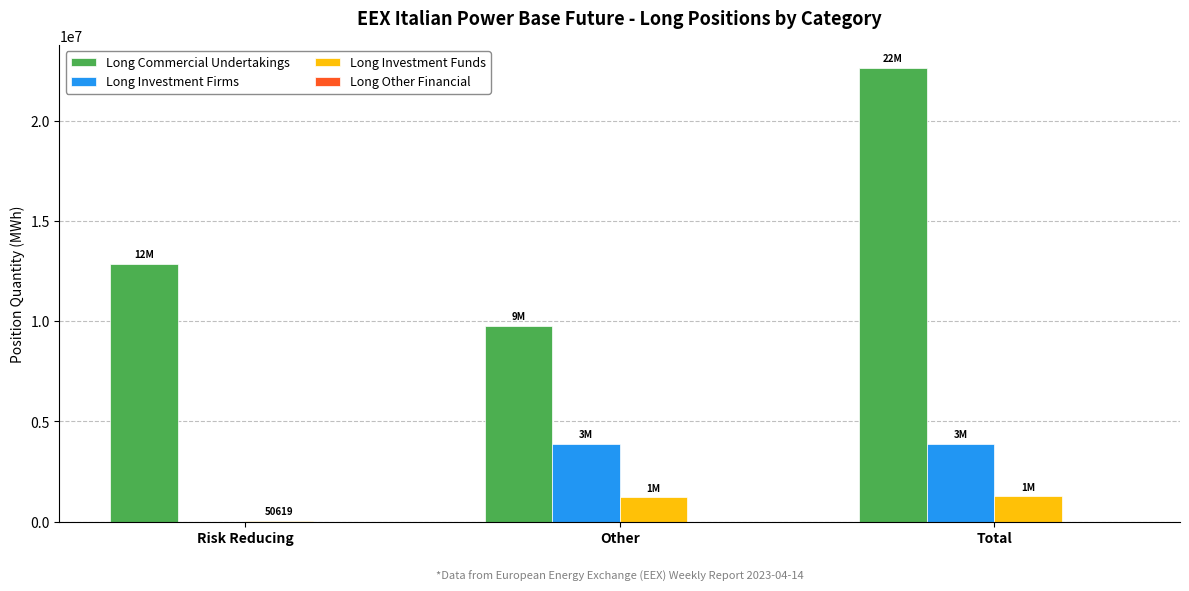

True or false: Long Commercial Undertakings has a value of 29807177 at Total.

False